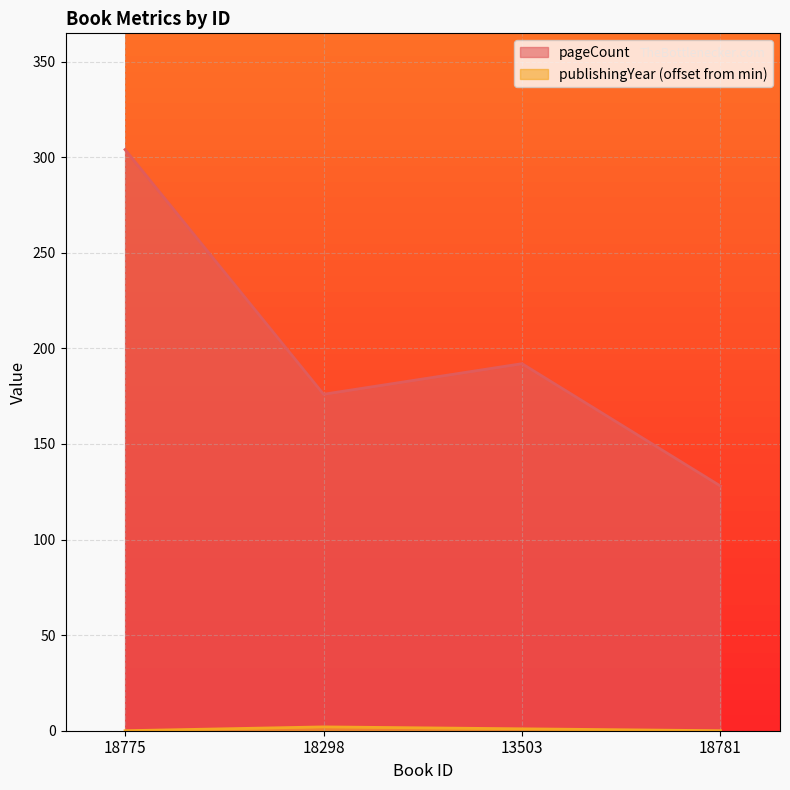

How many distinct data groups are displayed?

2